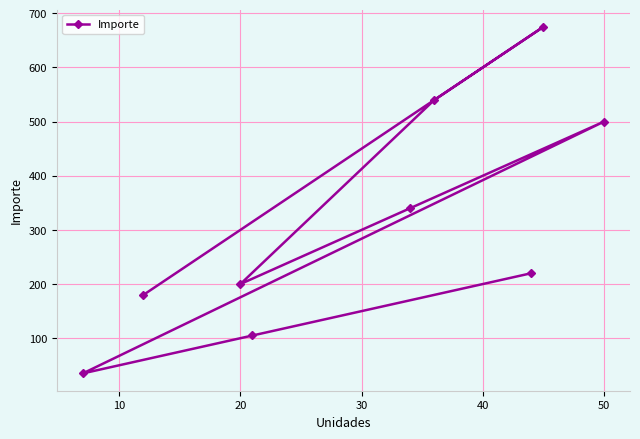

True or false: the data shows 500 at 50.

True